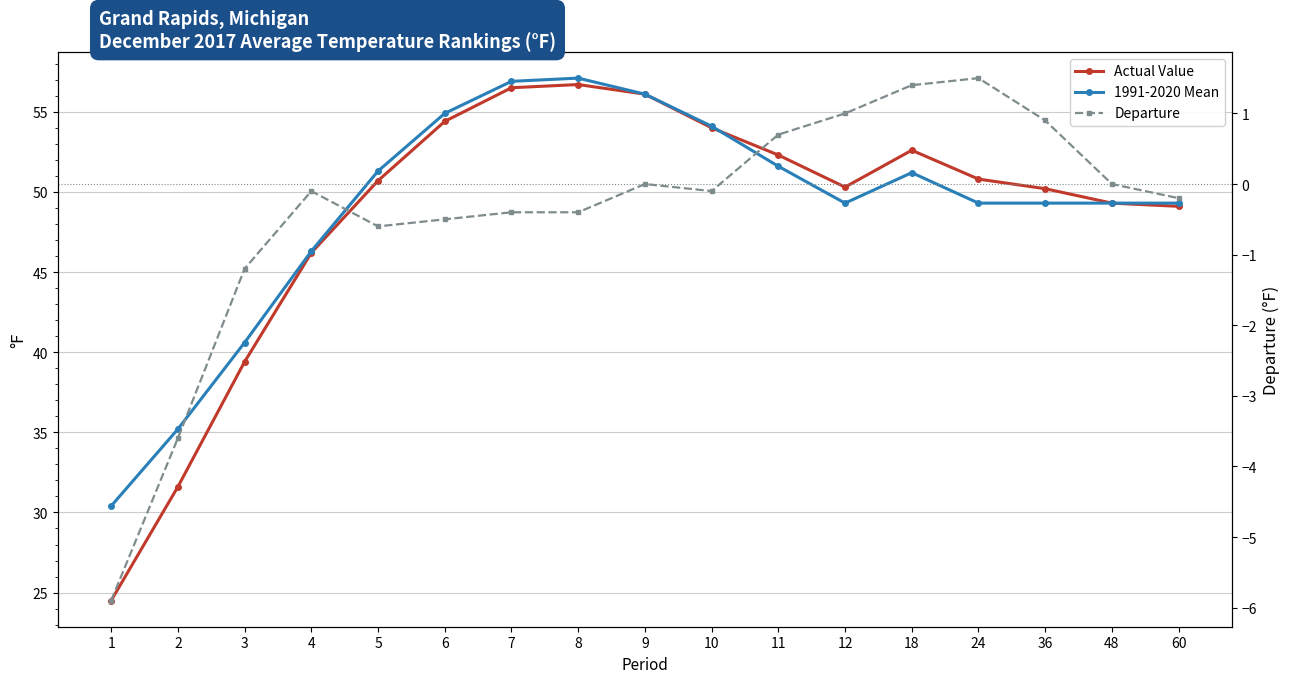

Which series changed the most between 7 and 8?

Actual Value